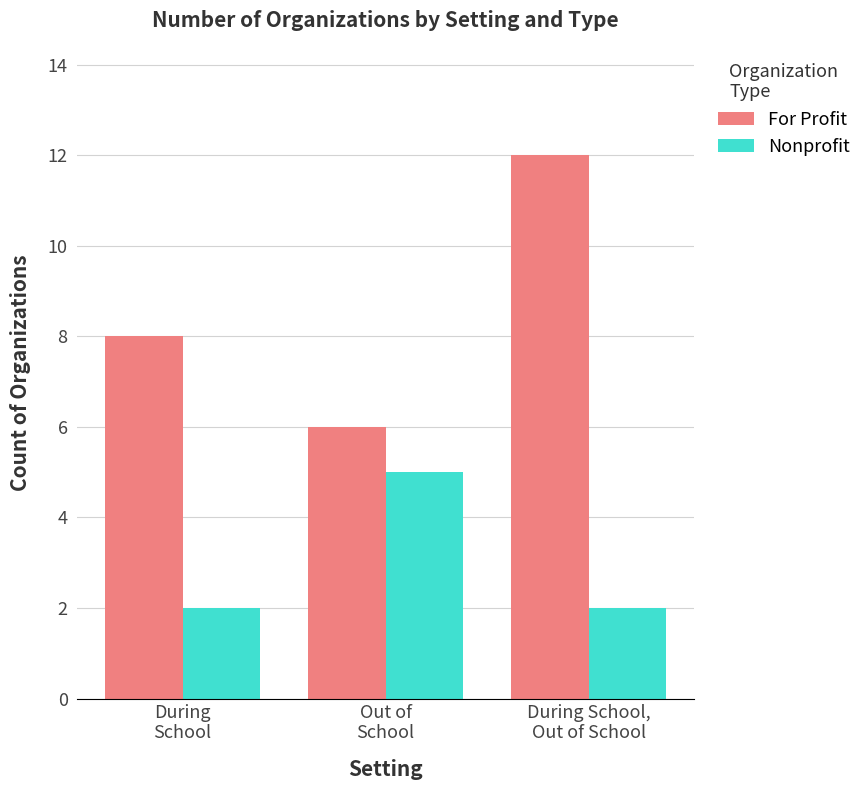

List the series in order of their overall mean, lowest first.

Nonprofit, For Profit